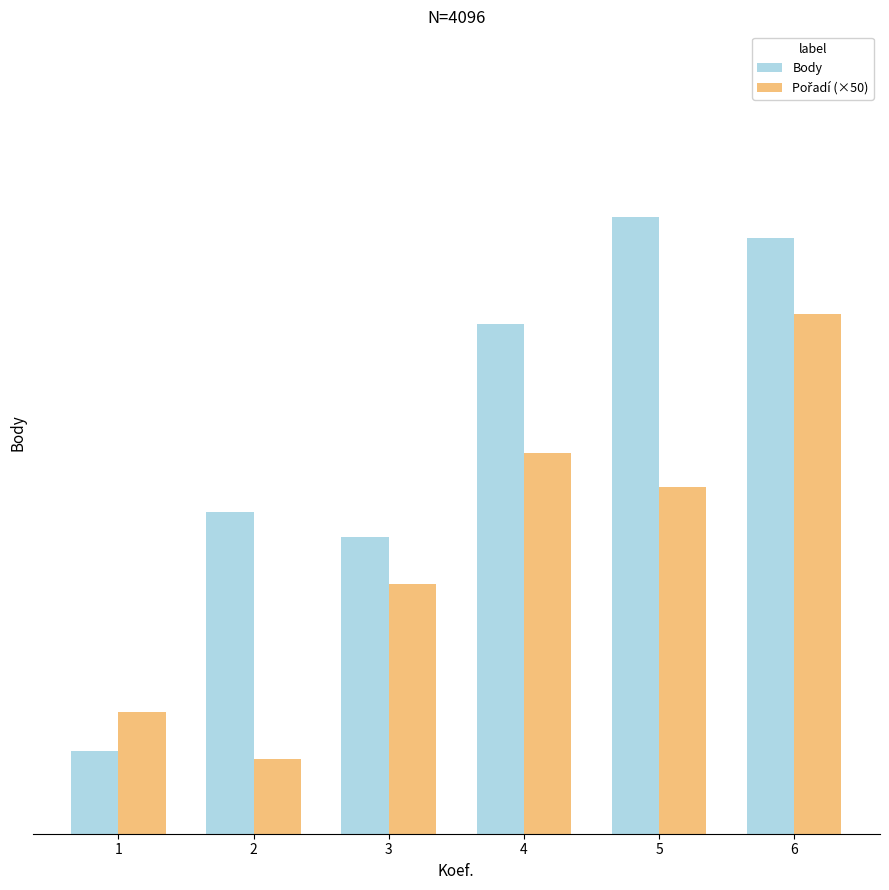

Does the chart contain stacked bars?

No